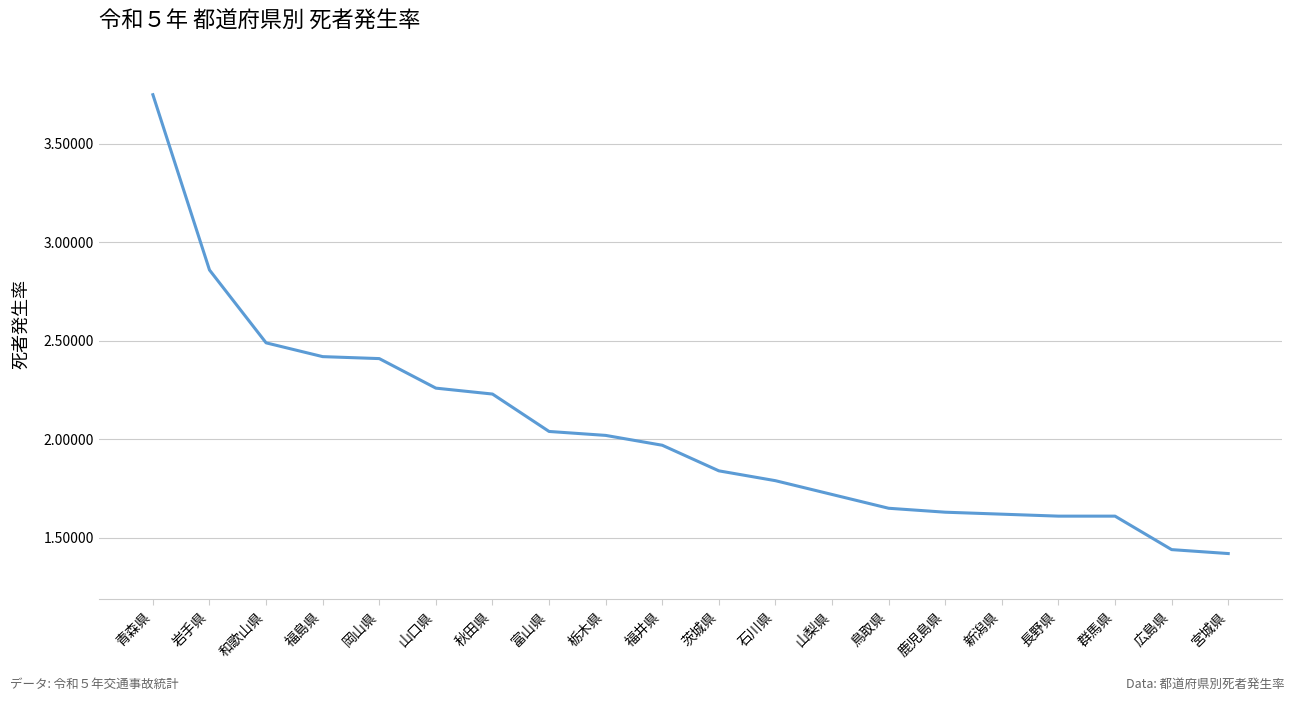

At which category does the chart reach its peak across all series?

青森県